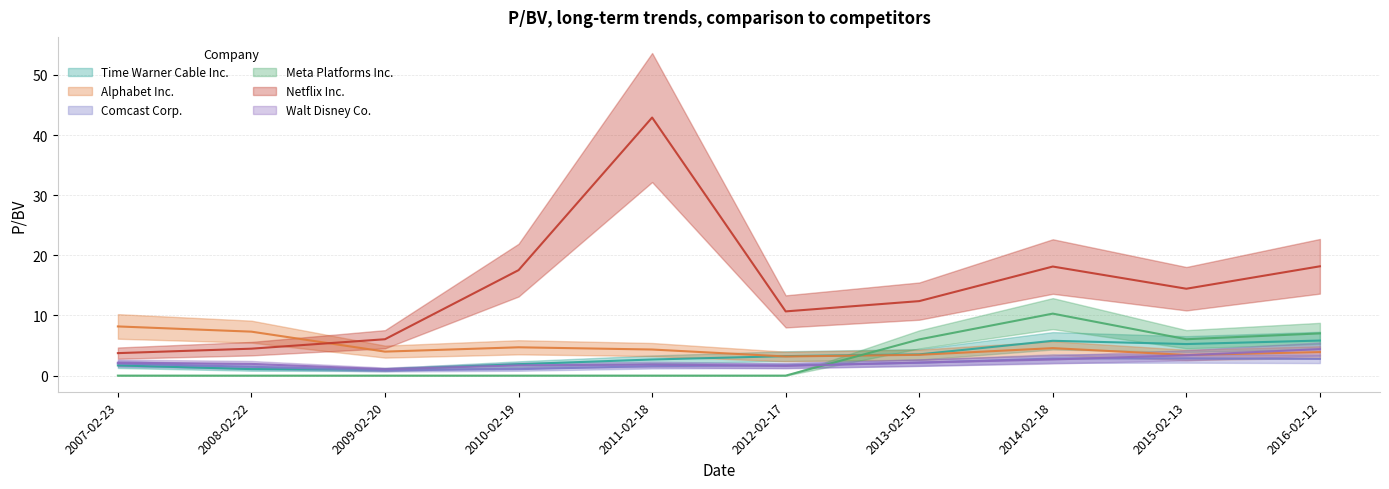

Where does the Alphabet Inc. series first go above 4?

2007-02-23